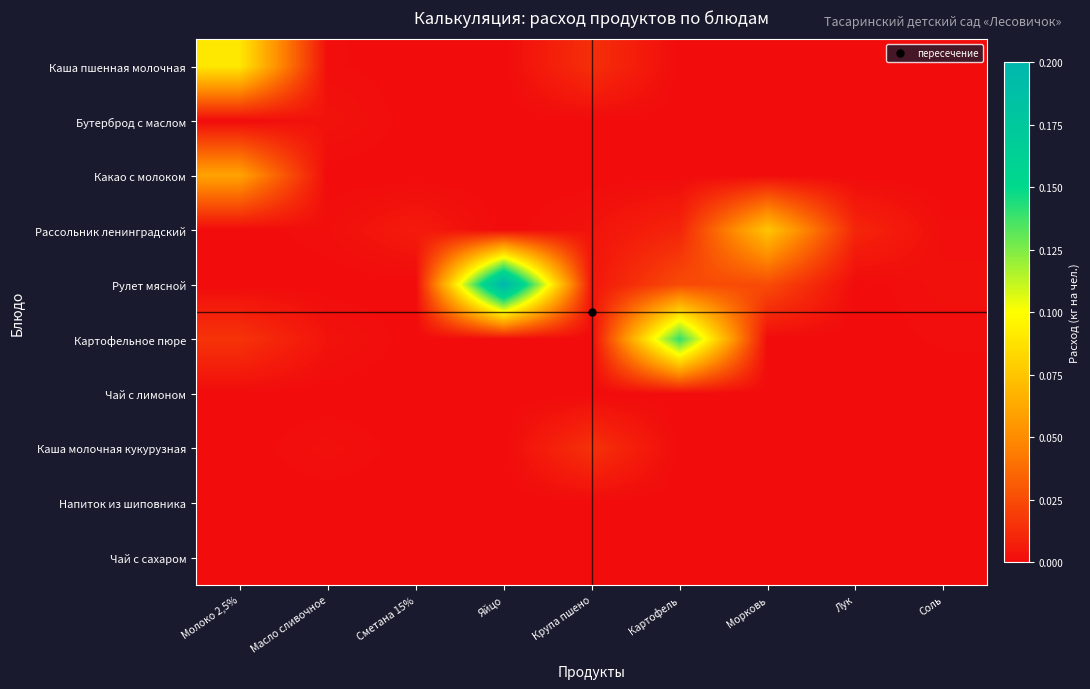

Reading right to left, list all the values displayed in this chart.

Каша пшенная молочная: Соль=0.0	Лук=0.0	Морковь=0.0	Картофель=0.0	Крупа пшено=0.0	Яйцо=0.0	Сметана 15%=0.0	Масло сливочное=0.0	Молоко 2,5%=0.1
Бутерброд с маслом: Соль=0.0	Лук=0.0	Морковь=0.0	Картофель=0.0	Крупа пшено=0.0	Яйцо=0.0	Сметана 15%=0.0	Масло сливочное=0.0	Молоко 2,5%=0.0
Какао с молоком: Соль=0.0	Лук=0.0	Морковь=0.0	Картофель=0.0	Крупа пшено=0.0	Яйцо=0.0	Сметана 15%=0.0	Масло сливочное=0.0	Молоко 2,5%=0.1
Рассольник ленинградский: Соль=0.0	Лук=0.0	Морковь=0.1	Картофель=0.0	Крупа пшено=0.0	Яйцо=0.0	Сметана 15%=0.0	Масло сливочное=0.0	Молоко 2,5%=0.0
Рулет мясной: Соль=0.0	Лук=0.0	Морковь=0.0	Картофель=0.0	Крупа пшено=0.0	Яйцо=0.2	Сметана 15%=0.0	Масло сливочное=0.0	Молоко 2,5%=0.0
Картофельное пюре: Соль=0.0	Лук=0.0	Морковь=0.0	Картофель=0.1	Крупа пшено=0.0	Яйцо=0.0	Сметана 15%=0.0	Масло сливочное=0.0	Молоко 2,5%=0.0
Чай с лимоном: Соль=0.0	Лук=0.0	Морковь=0.0	Картофель=0.0	Крупа пшено=0.0	Яйцо=0.0	Сметана 15%=0.0	Масло сливочное=0.0	Молоко 2,5%=0.0
Каша молочная кукурузная: Соль=0.0	Лук=0.0	Морковь=0.0	Картофель=0.0	Крупа пшено=0.0	Яйцо=0.0	Сметана 15%=0.0	Масло сливочное=0.0	Молоко 2,5%=0.0
Напиток из шиповника: Соль=0.0	Лук=0.0	Морковь=0.0	Картофель=0.0	Крупа пшено=0.0	Яйцо=0.0	Сметана 15%=0.0	Масло сливочное=0.0	Молоко 2,5%=0.0
Чай с сахаром: Соль=0.0	Лук=0.0	Морковь=0.0	Картофель=0.0	Крупа пшено=0.0	Яйцо=0.0	Сметана 15%=0.0	Масло сливочное=0.0	Молоко 2,5%=0.0